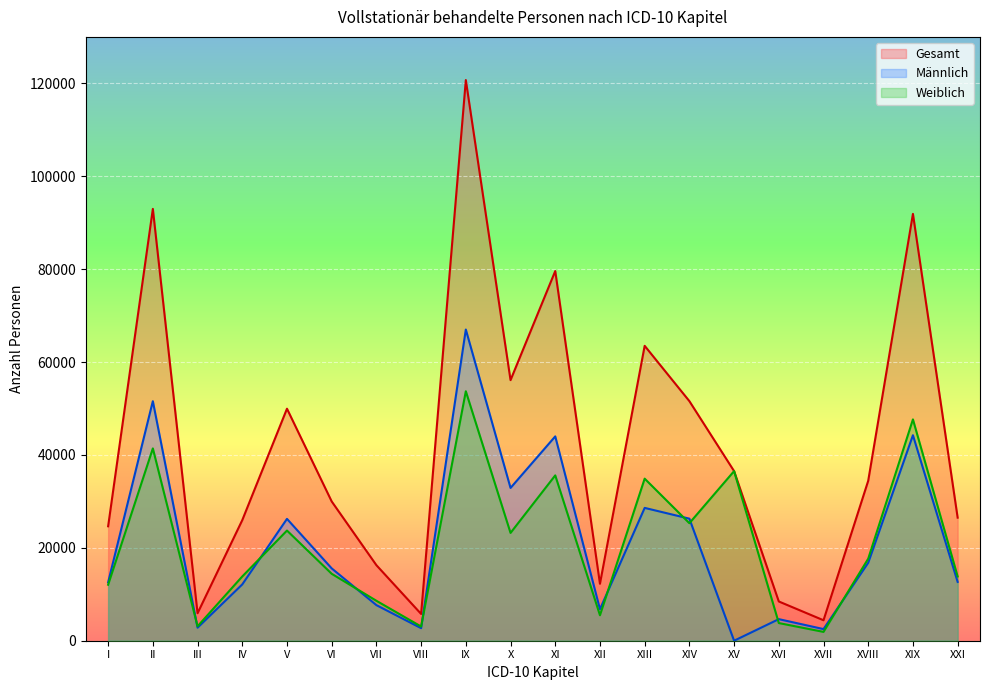

At which category does Weiblich reach its first local peak?

II